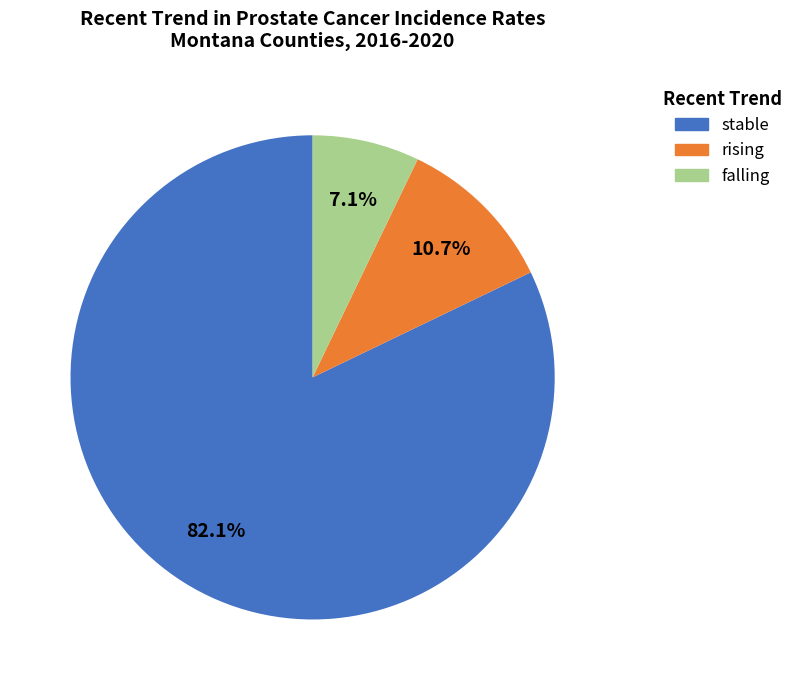

To the nearest percent, what is the difference between the largest and smallest slice percentages?

75%